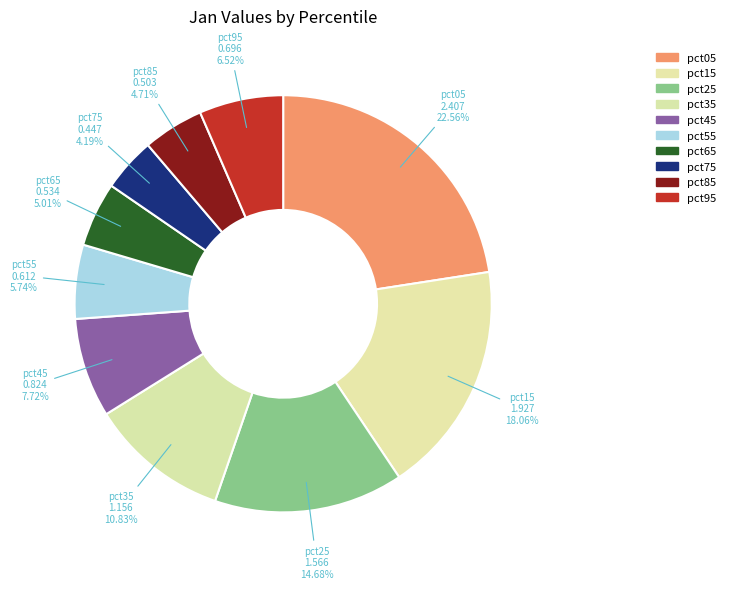

To the nearest percent, what portion does pct35 represent?

11%